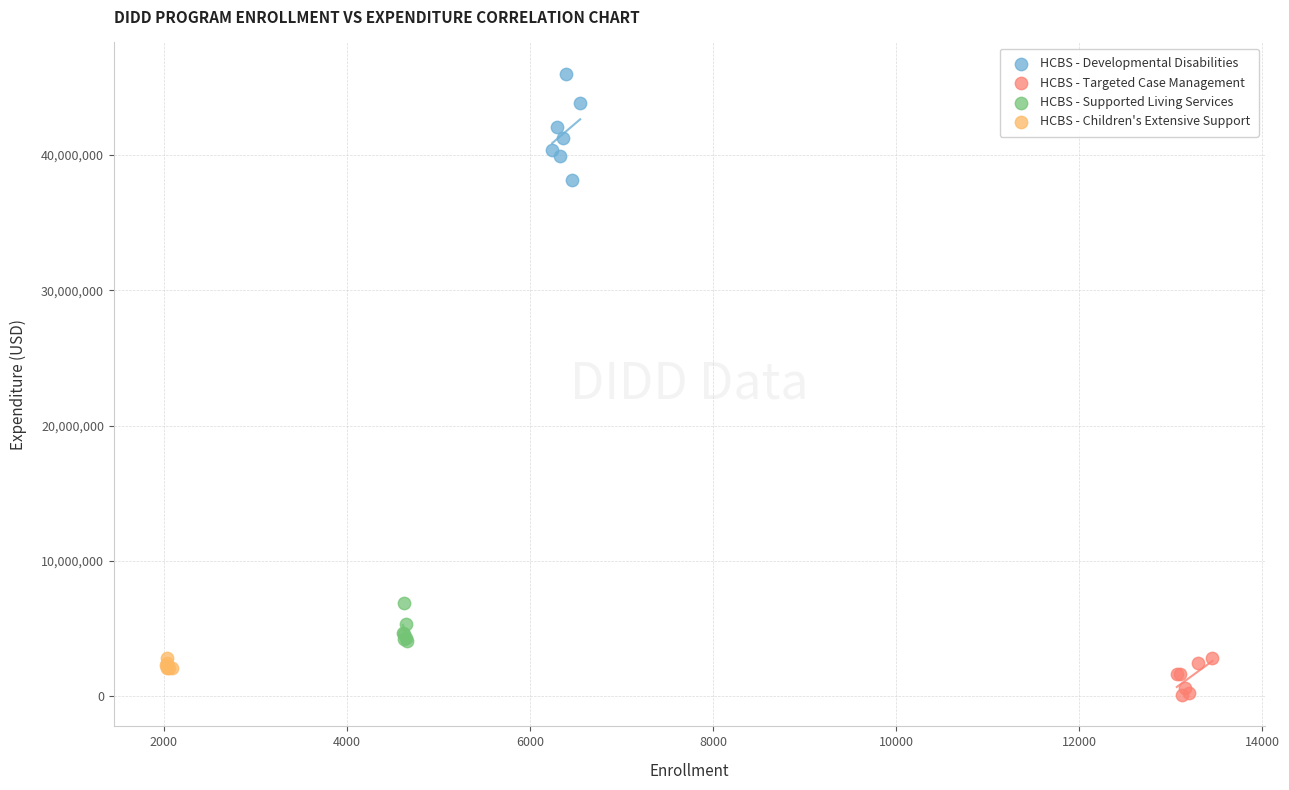

Which series contains the highest Y value?

HCBS - Developmental Disabilities